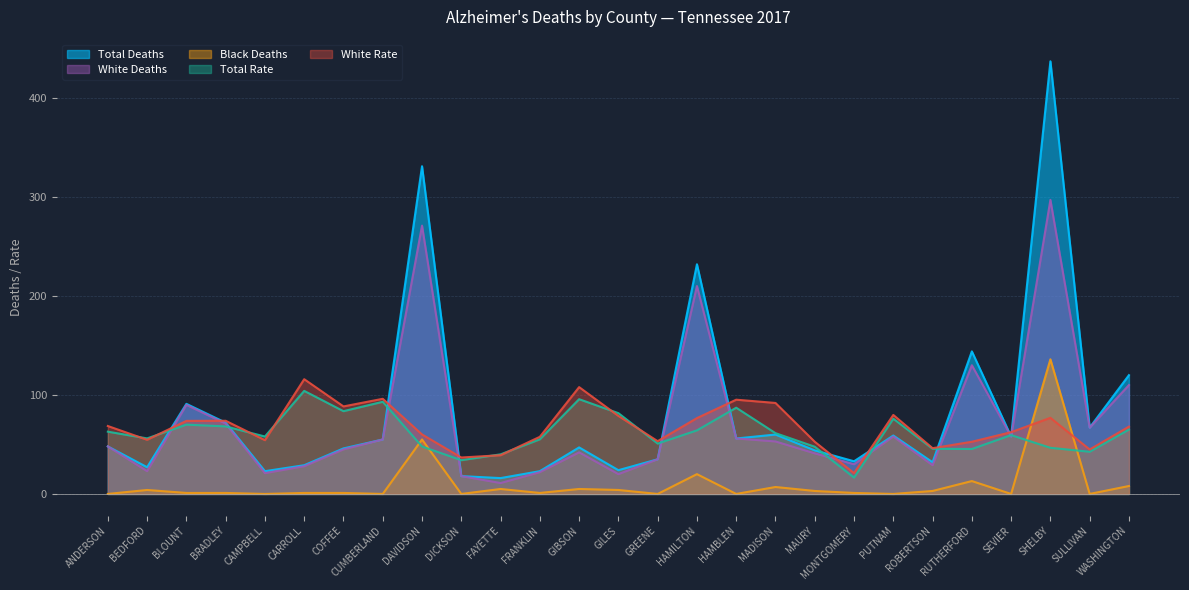

What is the sum of all Total Rate values?

1658.9